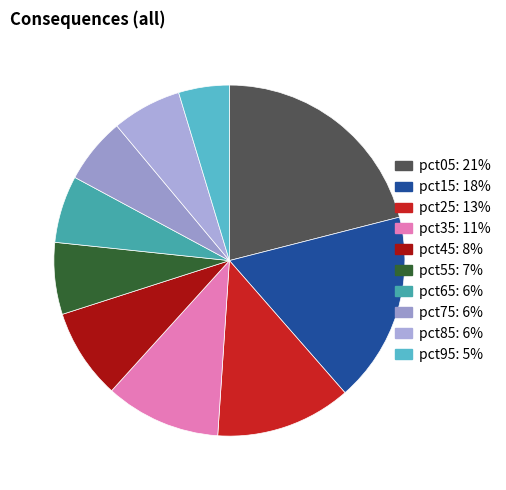

What is the largest slice in the pie chart?

pct05